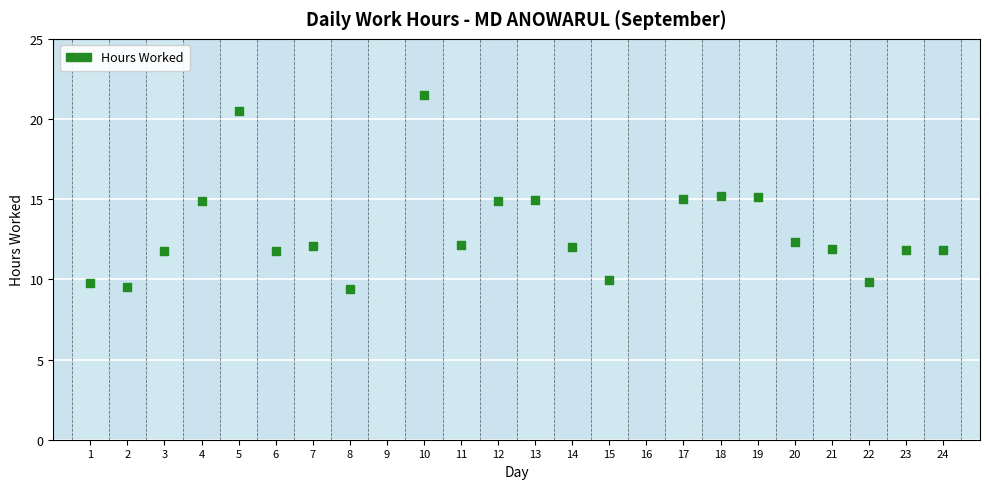

What is the range of X values (max minus min)?

23.0